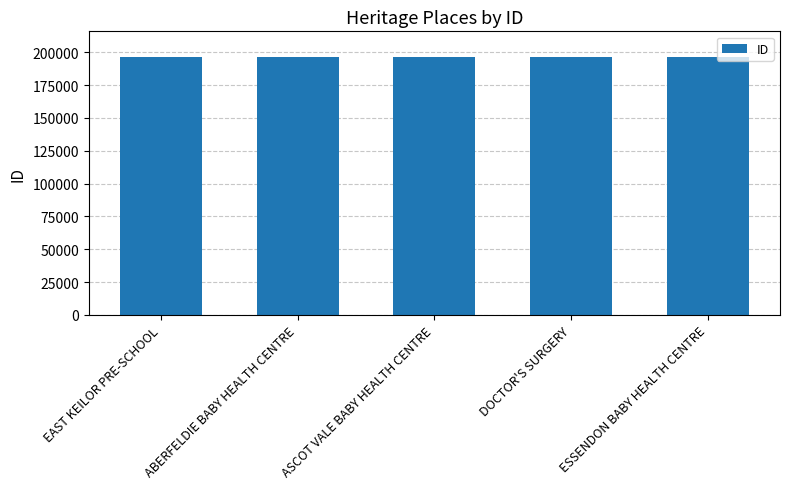

What is the change in value from ABERFELDIE BABY HEALTH CENTRE to ASCOT VALE BABY HEALTH CENTRE?

+48